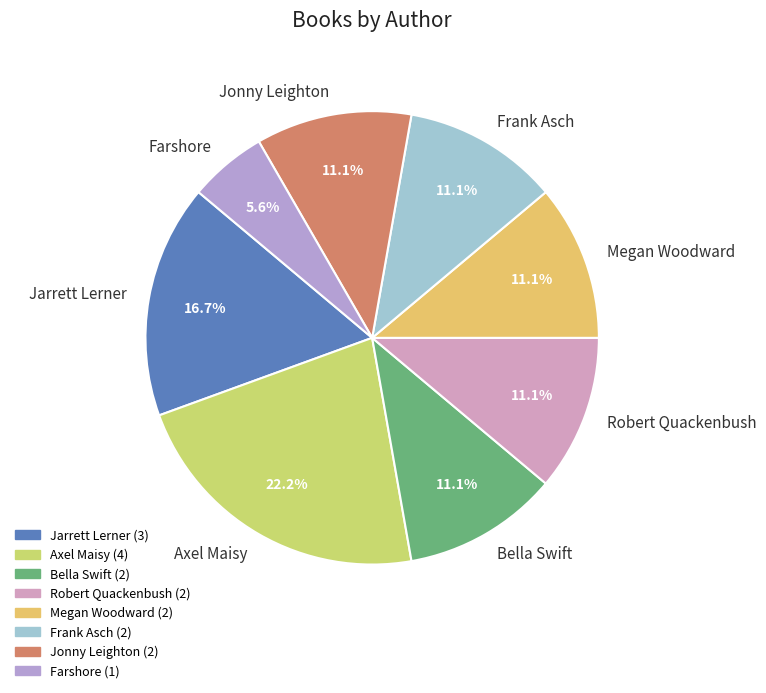

True or false: Robert Quackenbush accounts for 11% of the total.

True